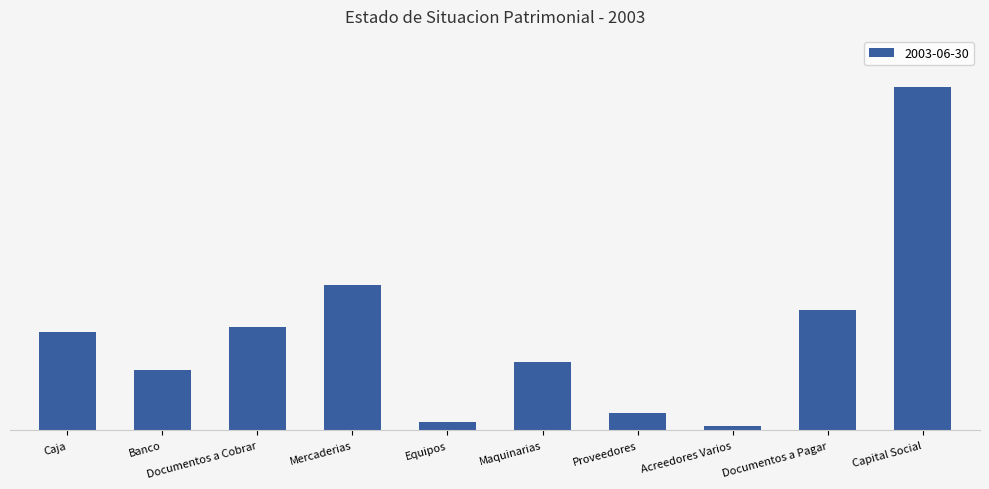

Does the chart contain any negative values?

No